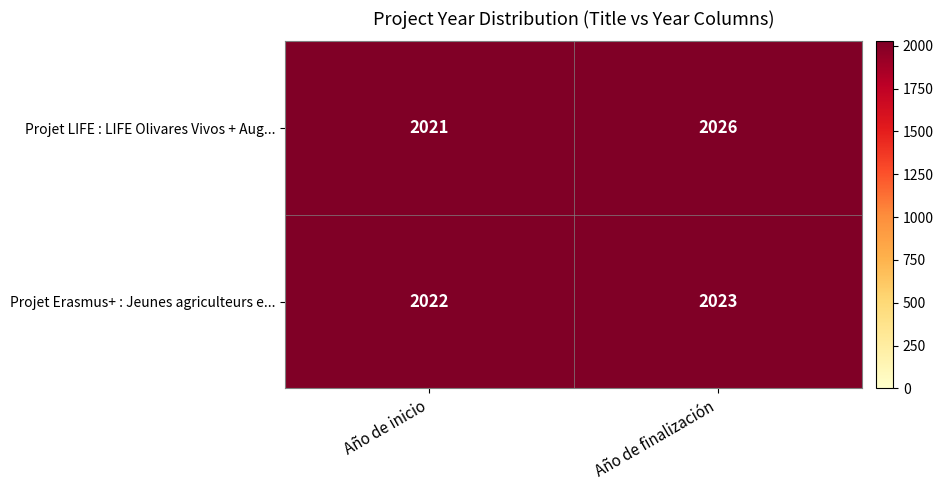

True or false: Projet Erasmus+ : Jeunes agriculteurs e... has a value of 2022 at Año de inicio.

True